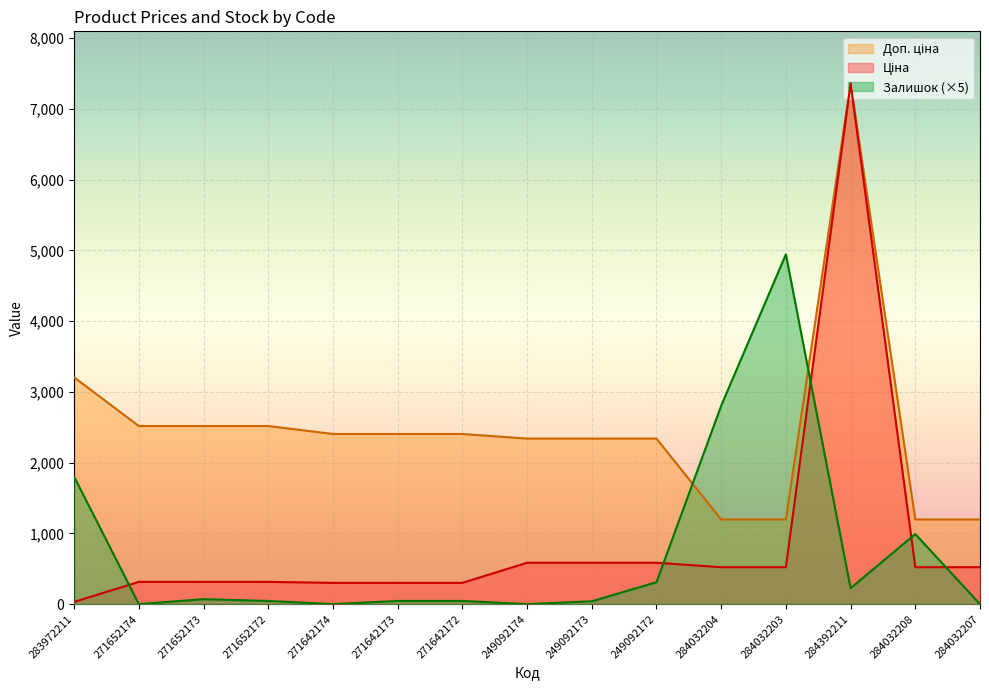

The Доп. ціна series shows 2339.7 at 249092174. True or false?

True